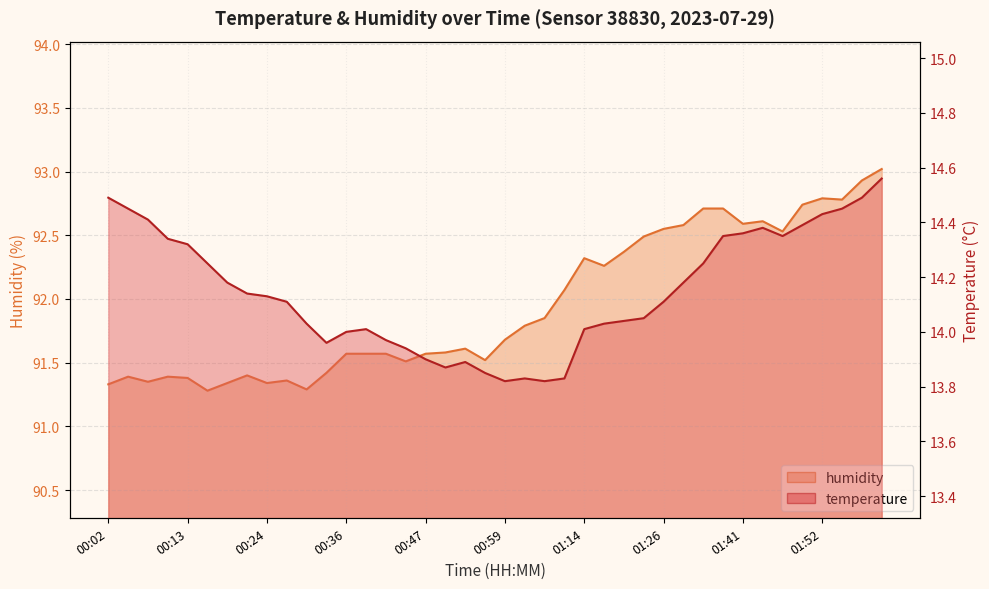

What is the average value of the humidity series?

92.0